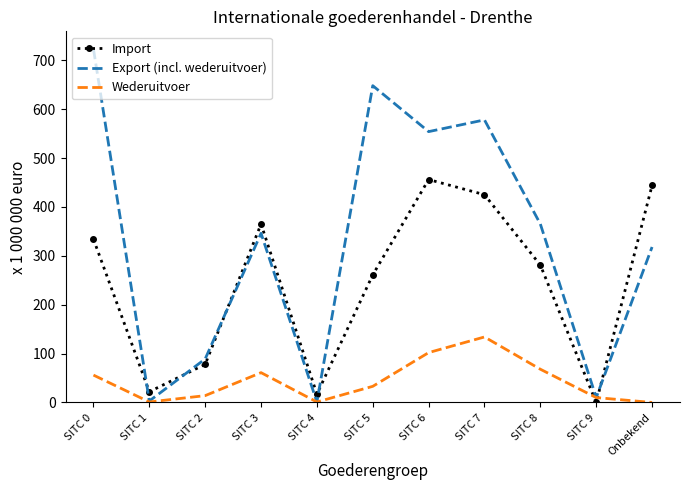

What is the total value across all series at SITC 3?

772